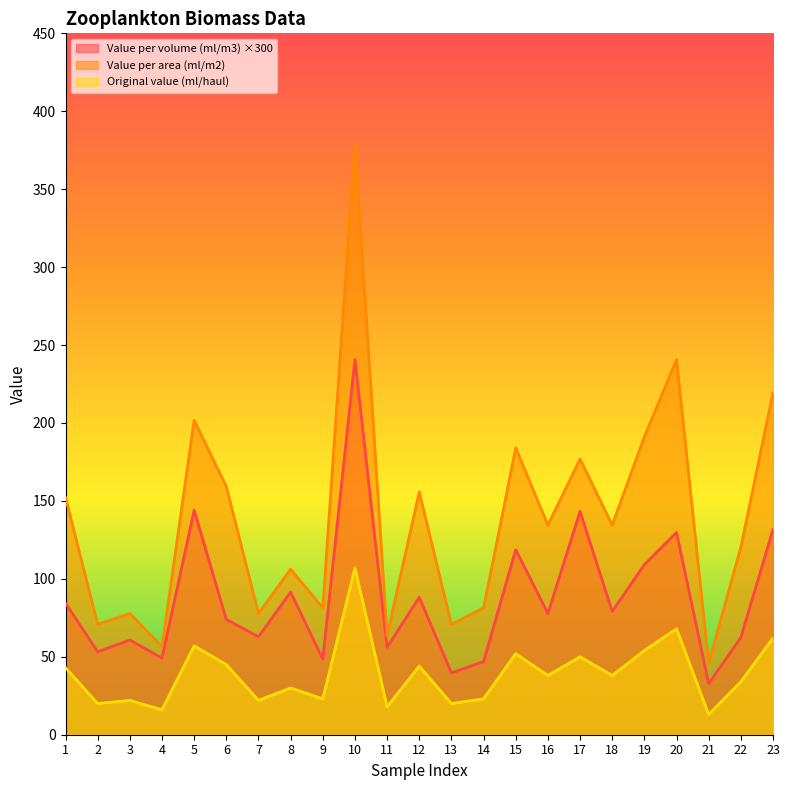

True or false: Value per volume (ml/m3) and Original value (ml/haul) intersect in this chart.

False